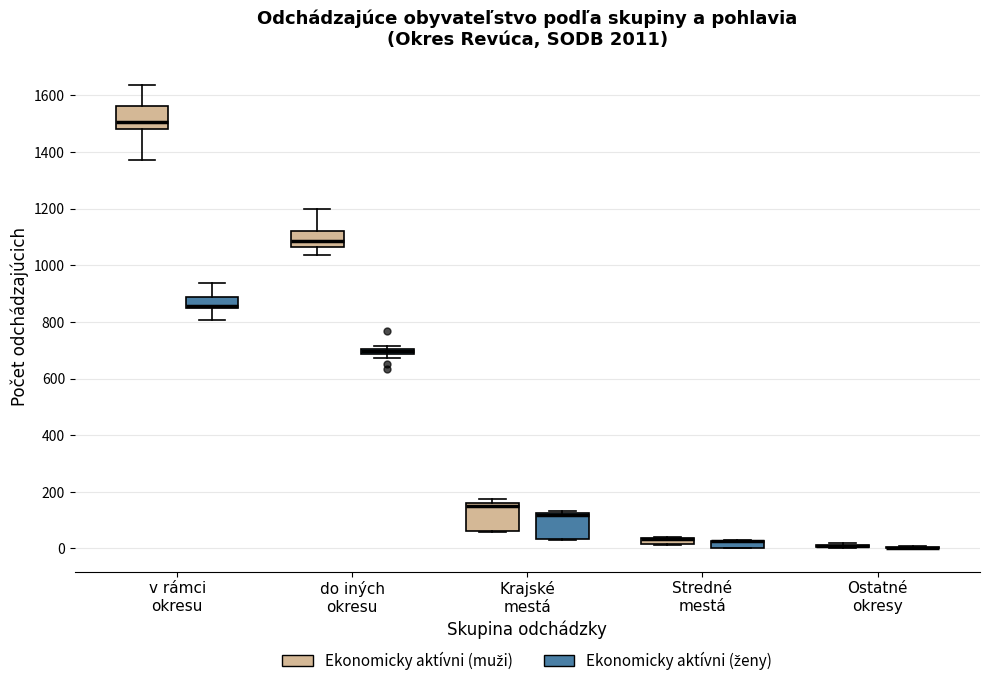

Where does the lower whisker of the box for v rámci okresu (Ekonomicky aktívni (ženy)) end on the y-axis? The values are not printed on the chart, so give them approximately, as read against the axis.

800